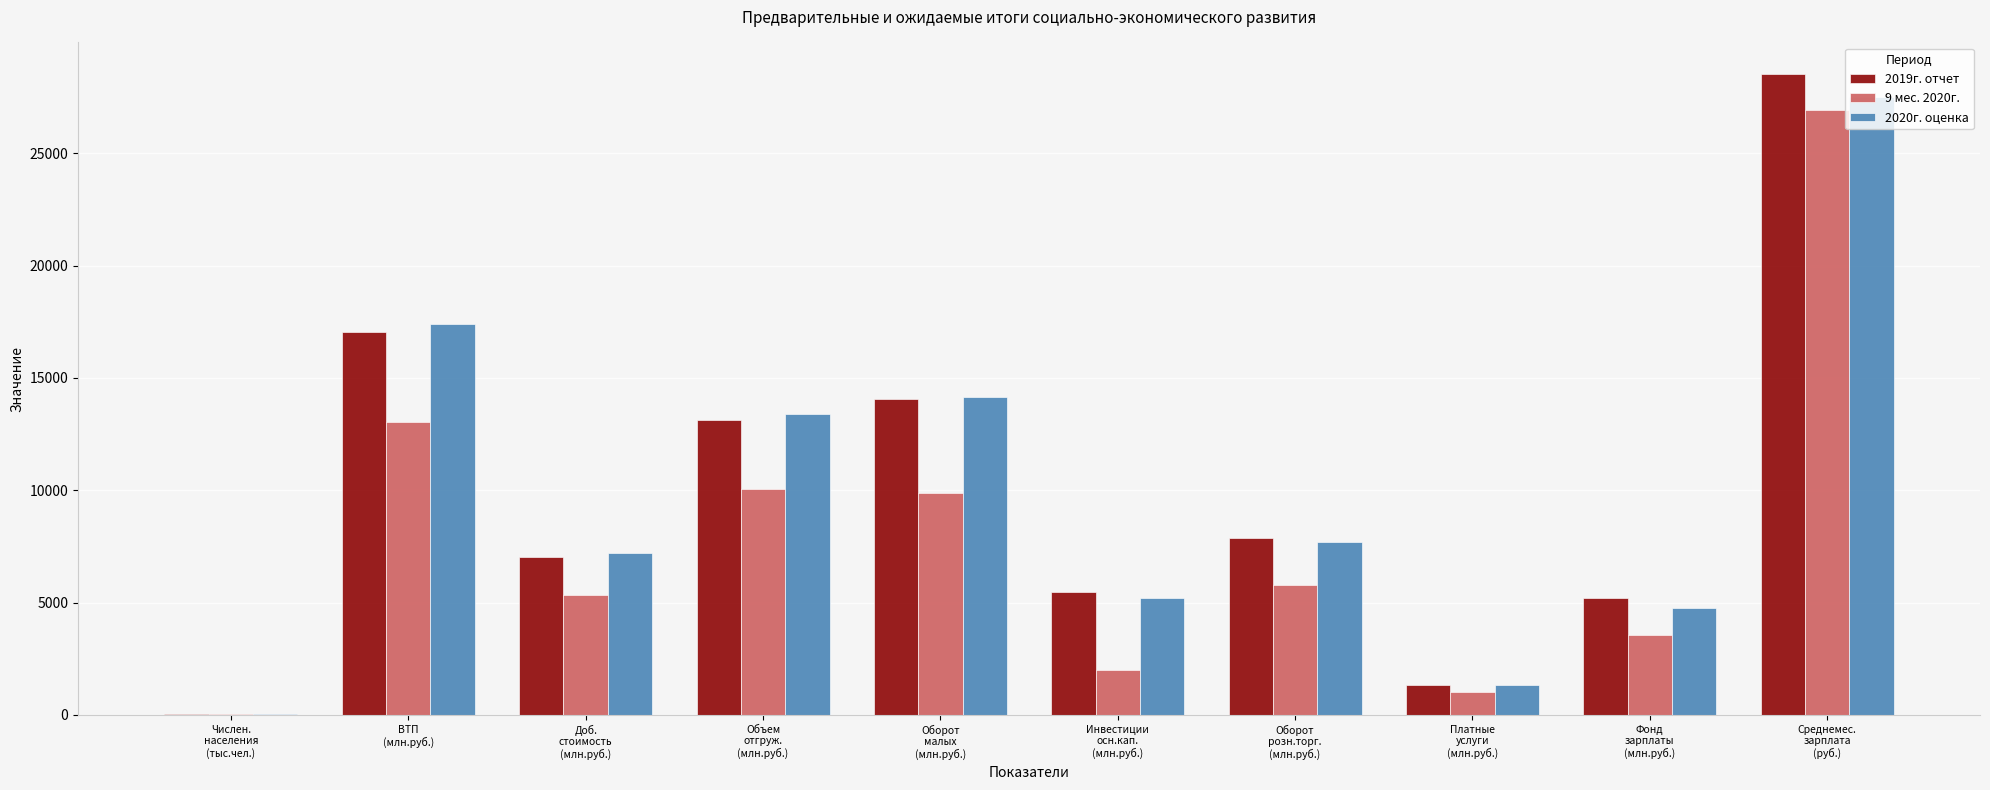

Which series has the widest spread of values?

2019г. отчет